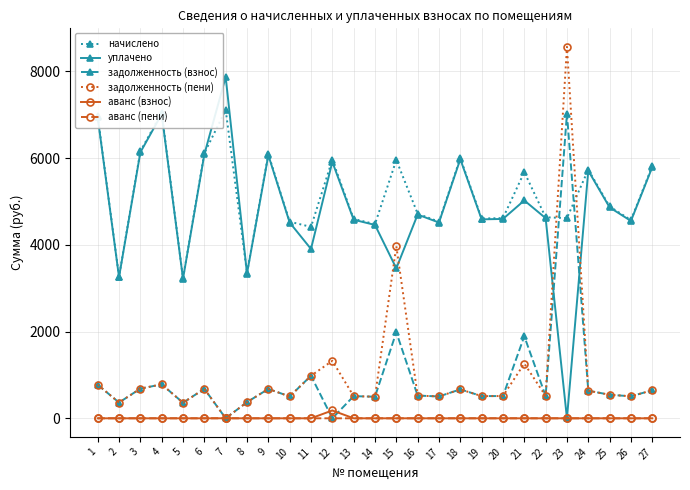

In начислено, how many points are higher than both neighbors (excluding endpoints)?

8